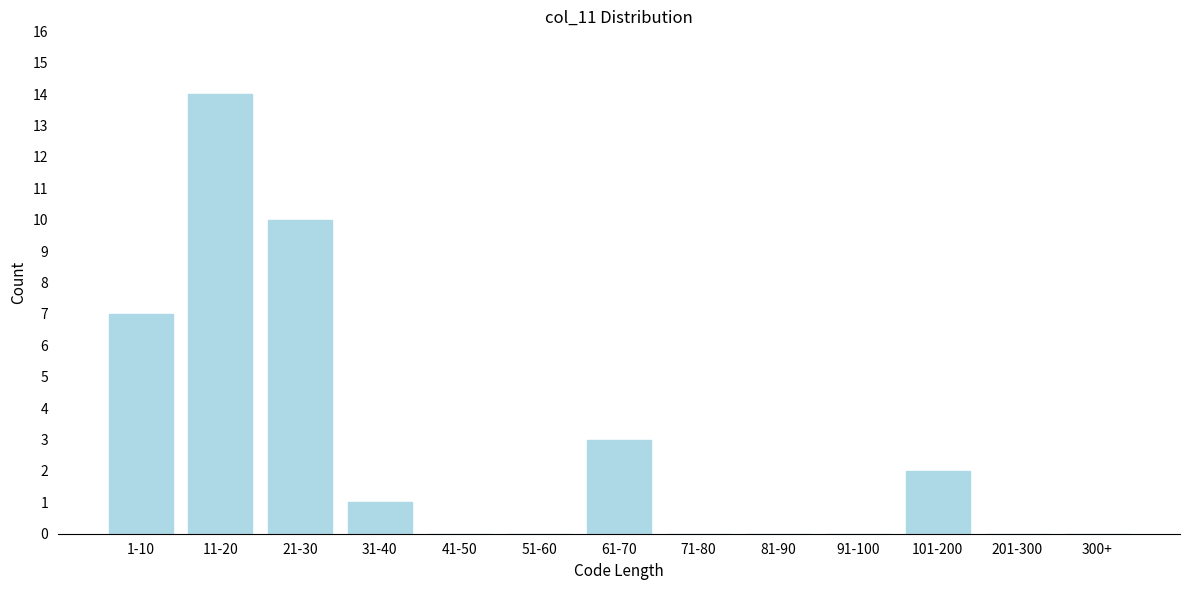

Reading right to left, what are all the values shown in this chart?

300+=0	201-300=0	101-200=2	91-100=0	81-90=0	71-80=0	61-70=3	51-60=0	41-50=0	31-40=1	21-30=10	11-20=14	1-10=7